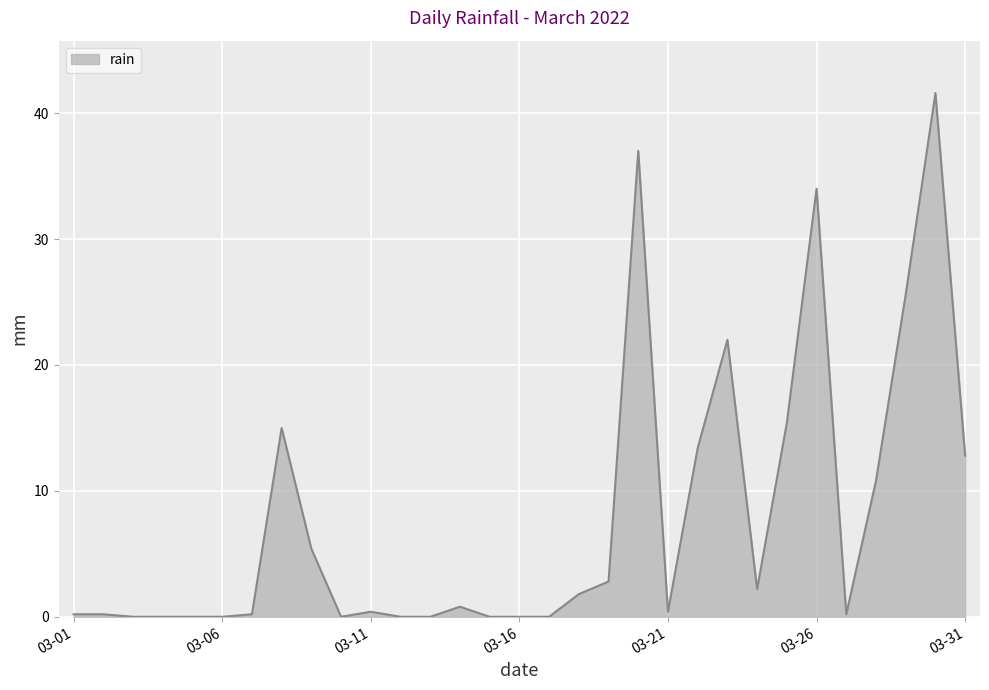

What is the greatest value displayed?

41.6